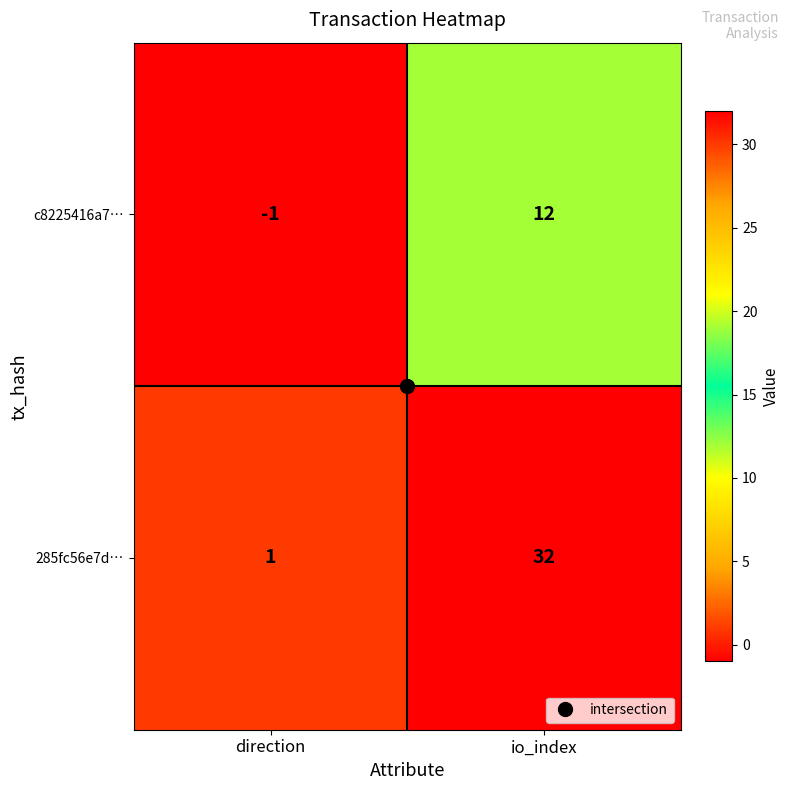

What is the difference between the maximum and minimum values in the 285fc56e7d… series?

31